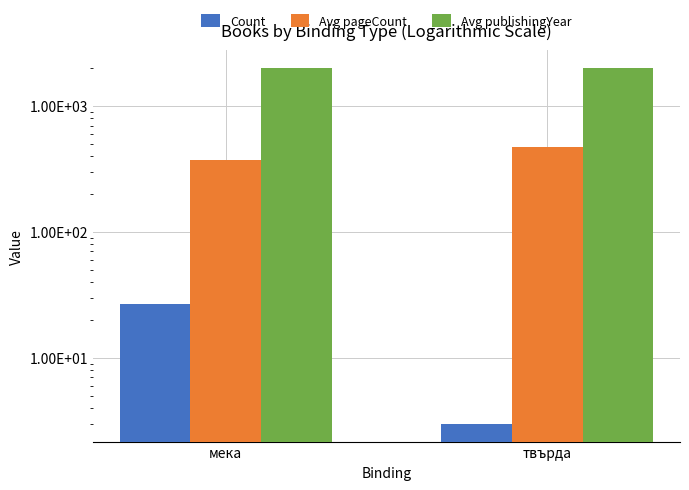

What is the maximum value for Avg publishingYear?

2013